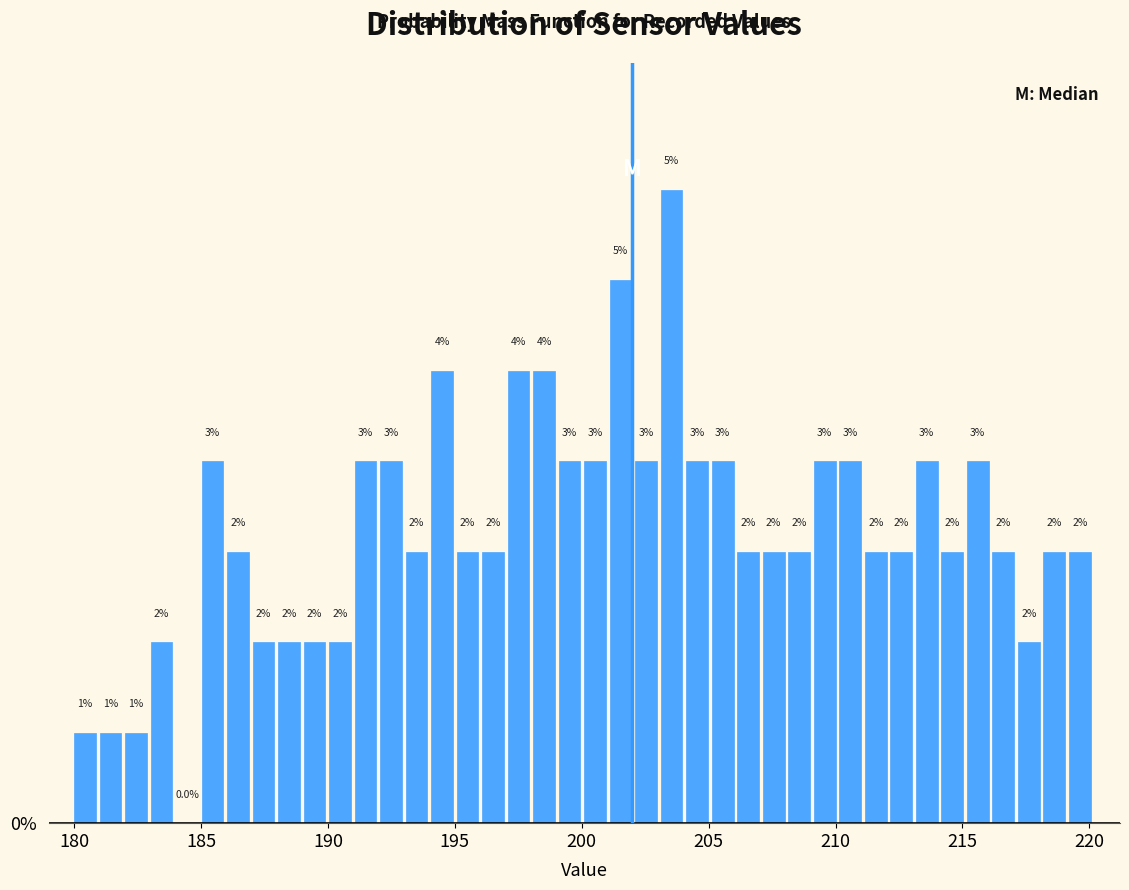

Around what value on the x-axis is the tallest bar? Give the approximate position of its centre, as read against the axis.

203.5